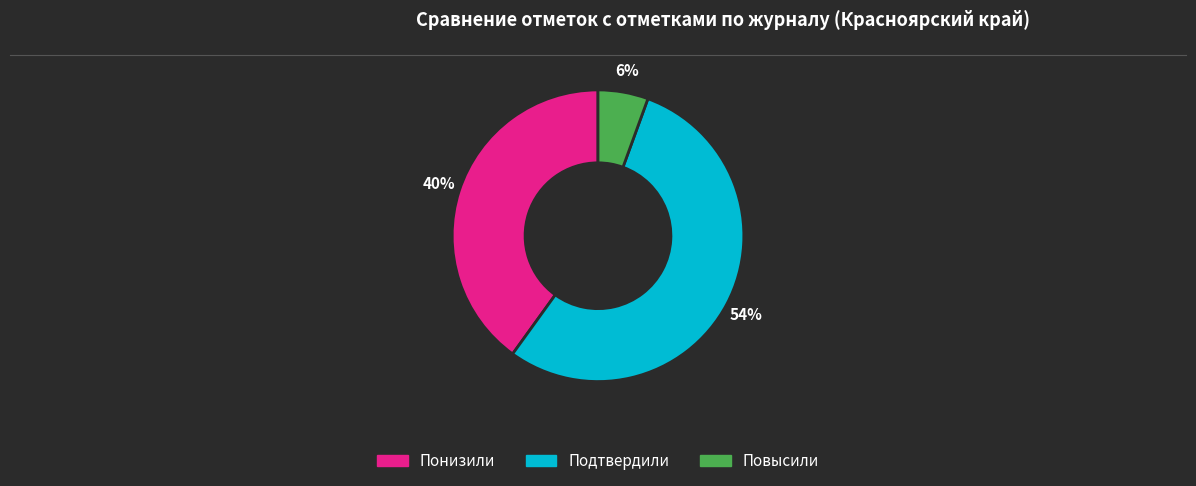

Is it true that Понизили is 40% of the pie?

True